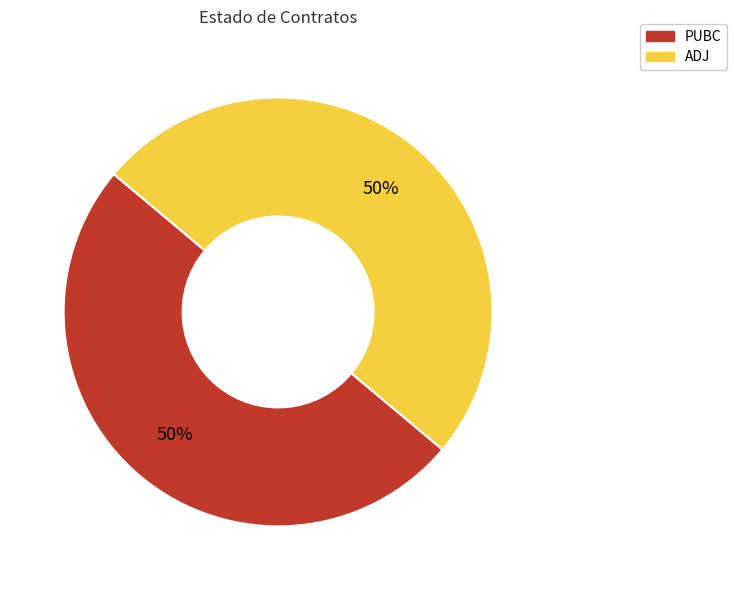

How many segments does this pie chart have?

2